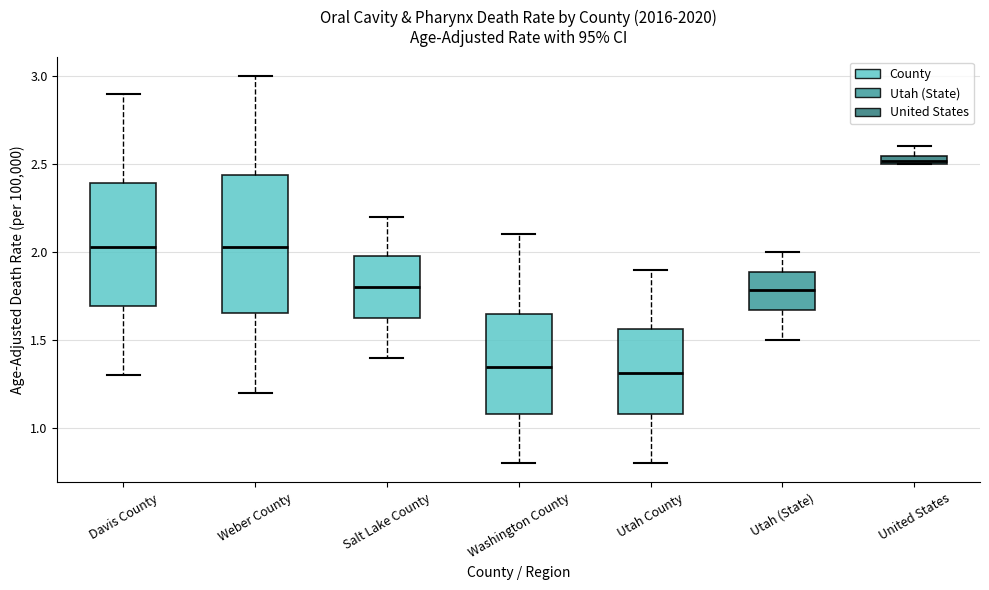

Where is the lower edge of the box for Utah (State) on the y-axis? The values are not printed on the chart, so give them approximately, as read against the axis.

1.65